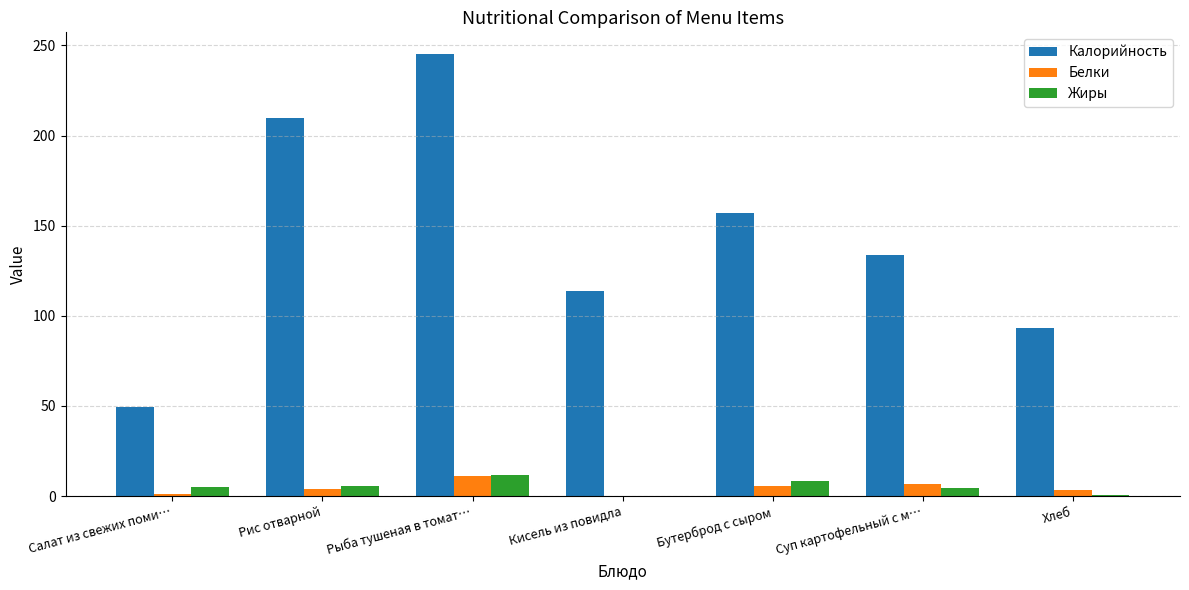

What is the sum of all Жиры values?

35.2